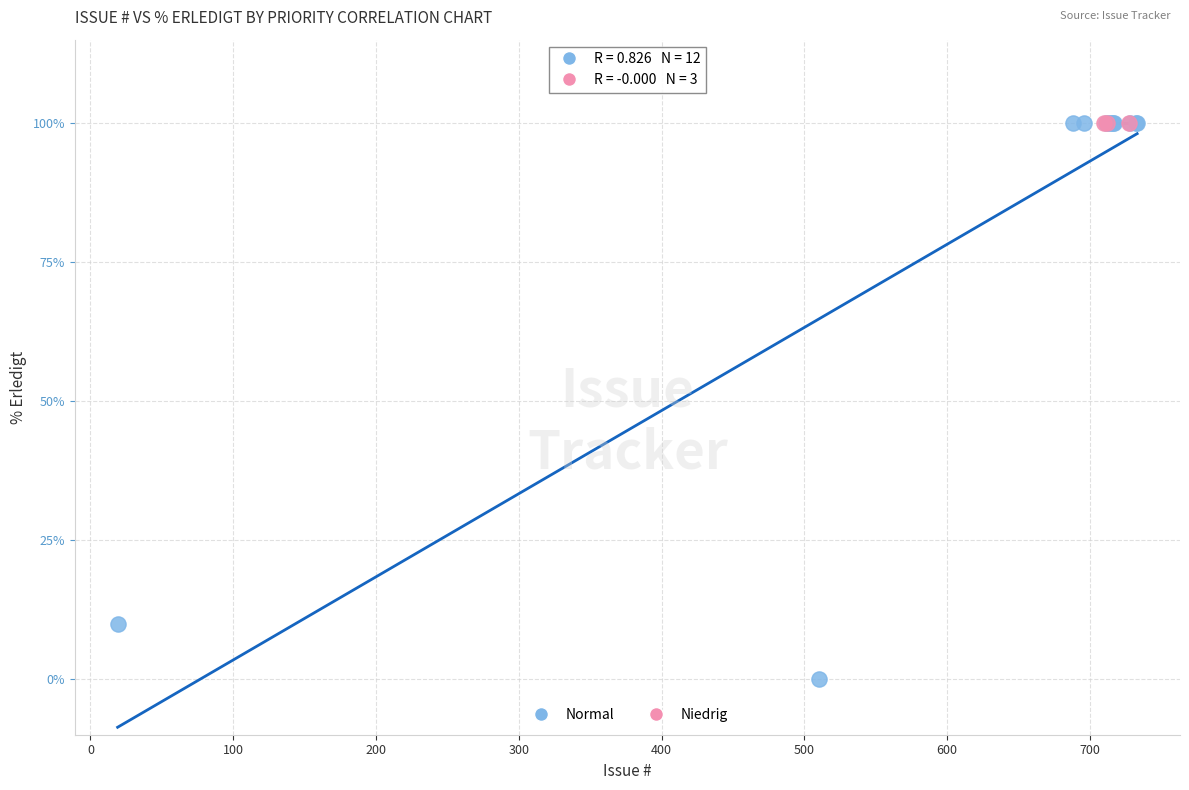

Which series contains the lowest Y value?

Normal